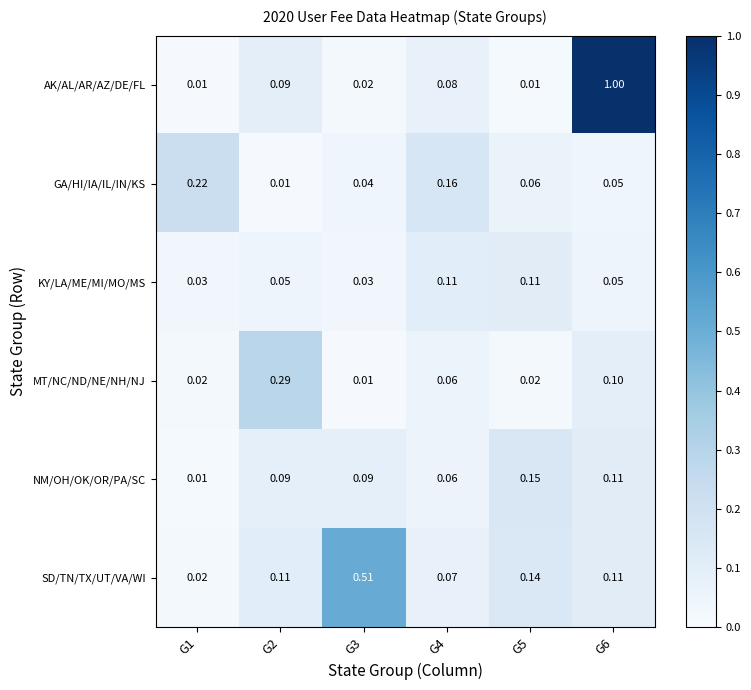

List the series in order of their peak value, highest first.

AK/AL/AR/AZ/DE/FL, SD/TN/TX/UT/VA/WI, MT/NC/ND/NE/NH/NJ, GA/HI/IA/IL/IN/KS, NM/OH/OK/OR/PA/SC, KY/LA/ME/MI/MO/MS